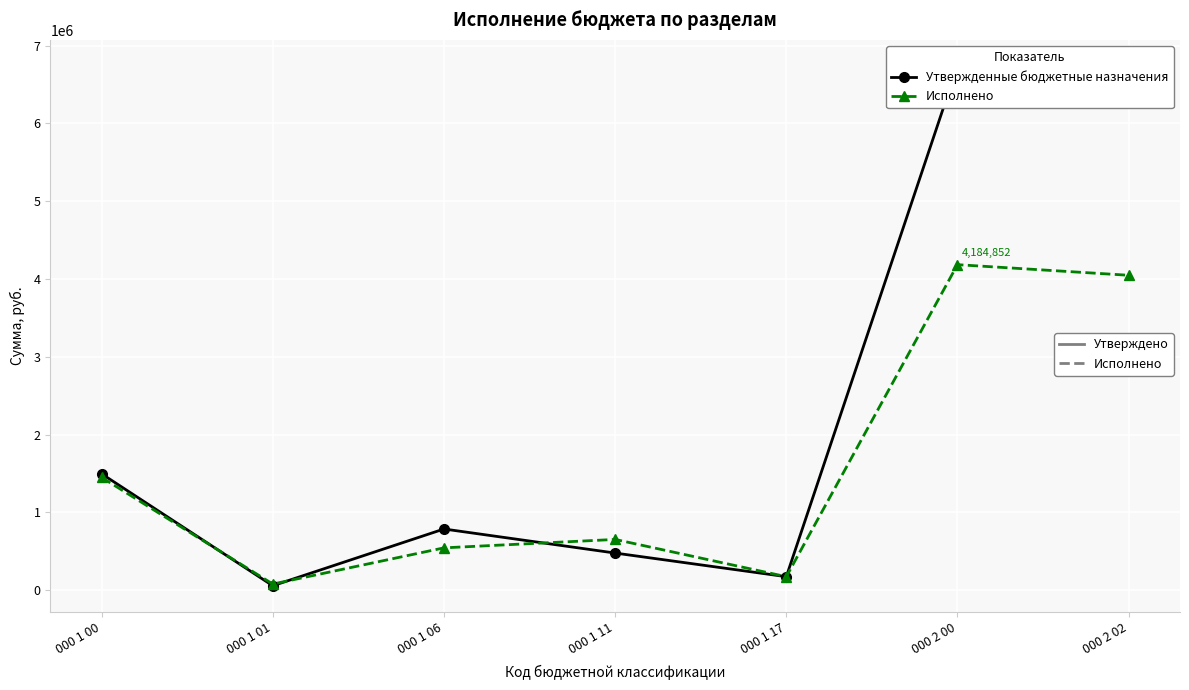

What is the total value across all series at 000 1 17?

348000.0